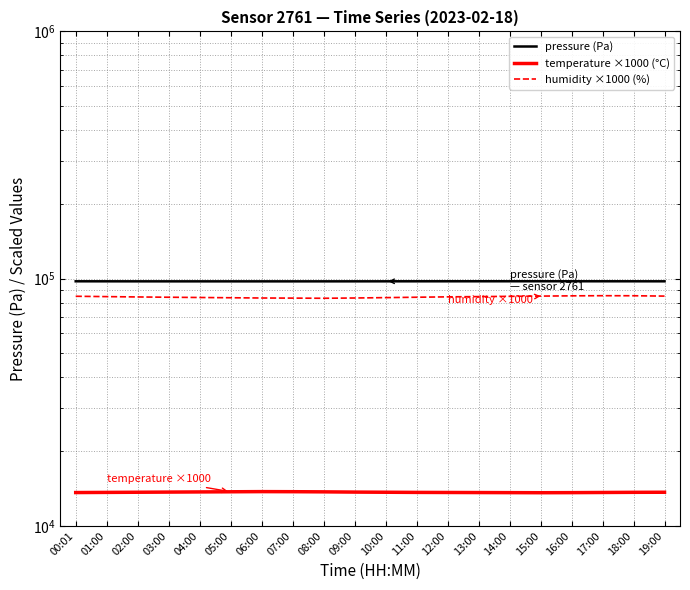

What position from the left is 16:00?

17